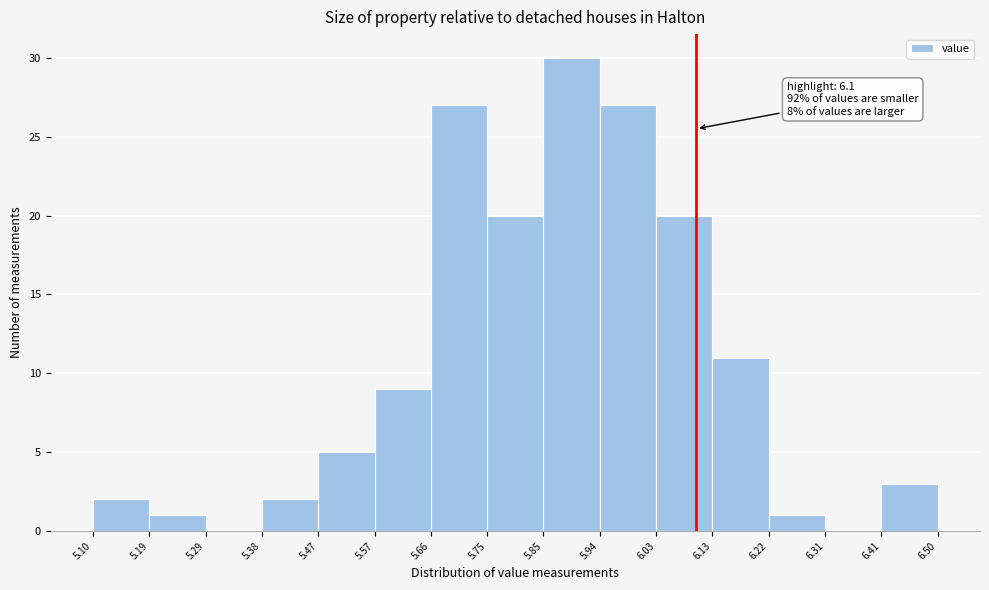

Over which range of the x-axis is the bar tallest?

5.85 to 5.94